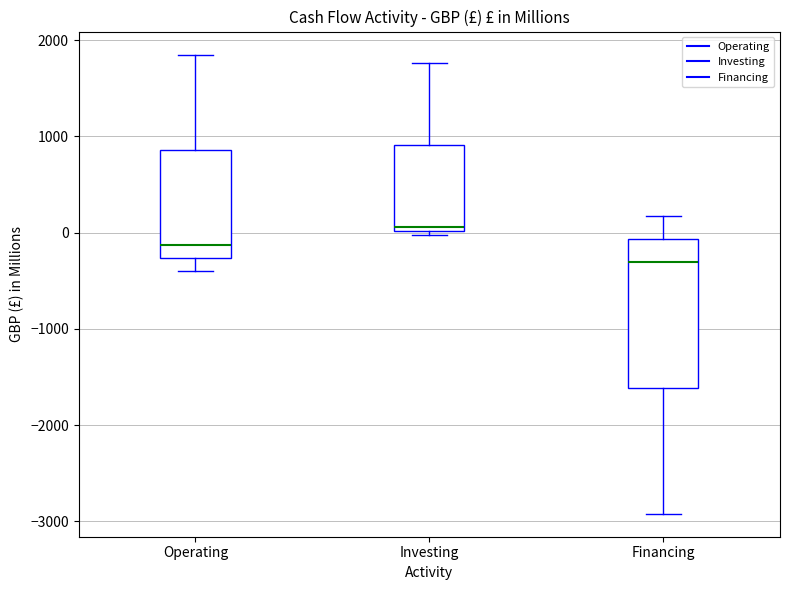

Which box has the highest median line?

Investing